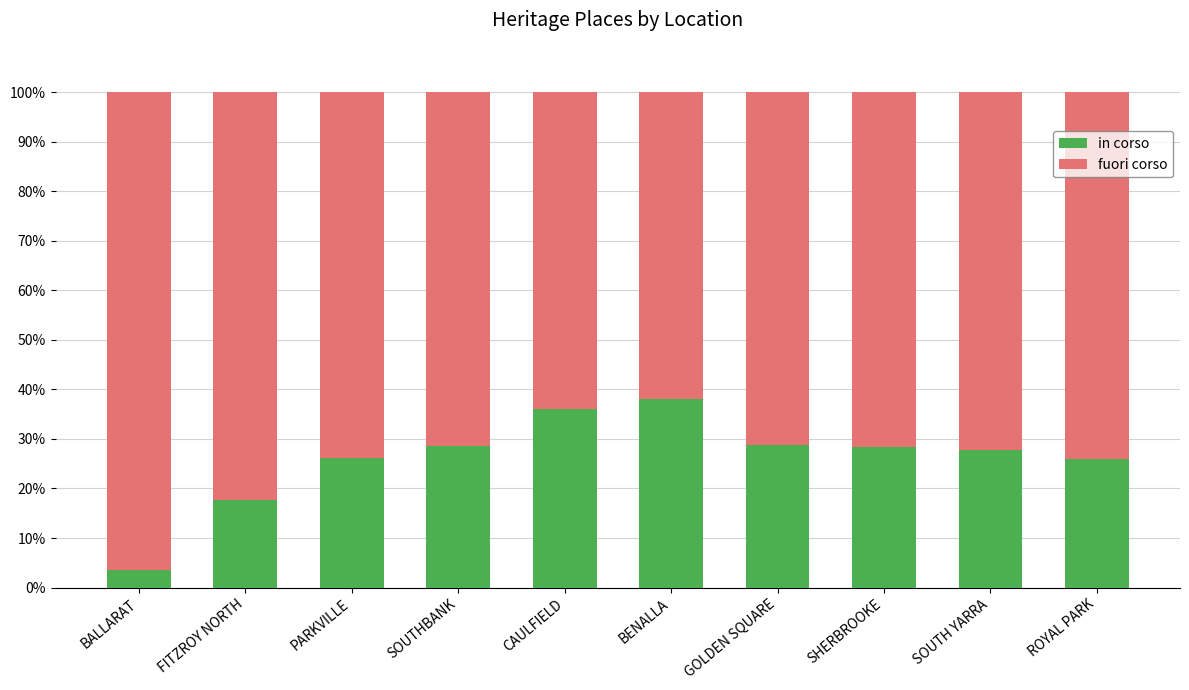

What is the difference between the in corso values at GOLDEN SQUARE and SOUTHBANK?

0.3